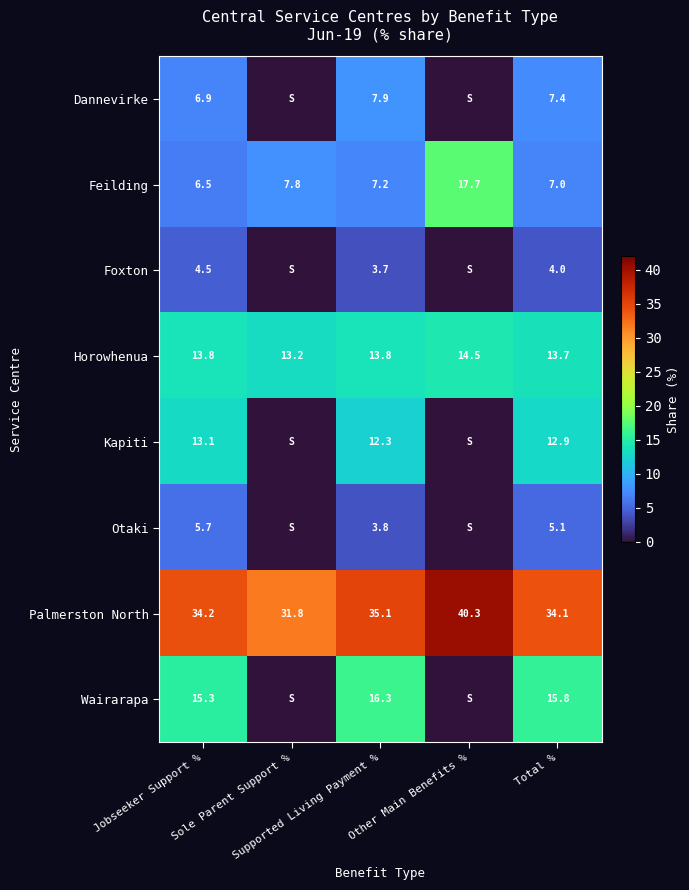

Is it true that Dannevirke equals 10.9 at Supported Living Payment %?

False